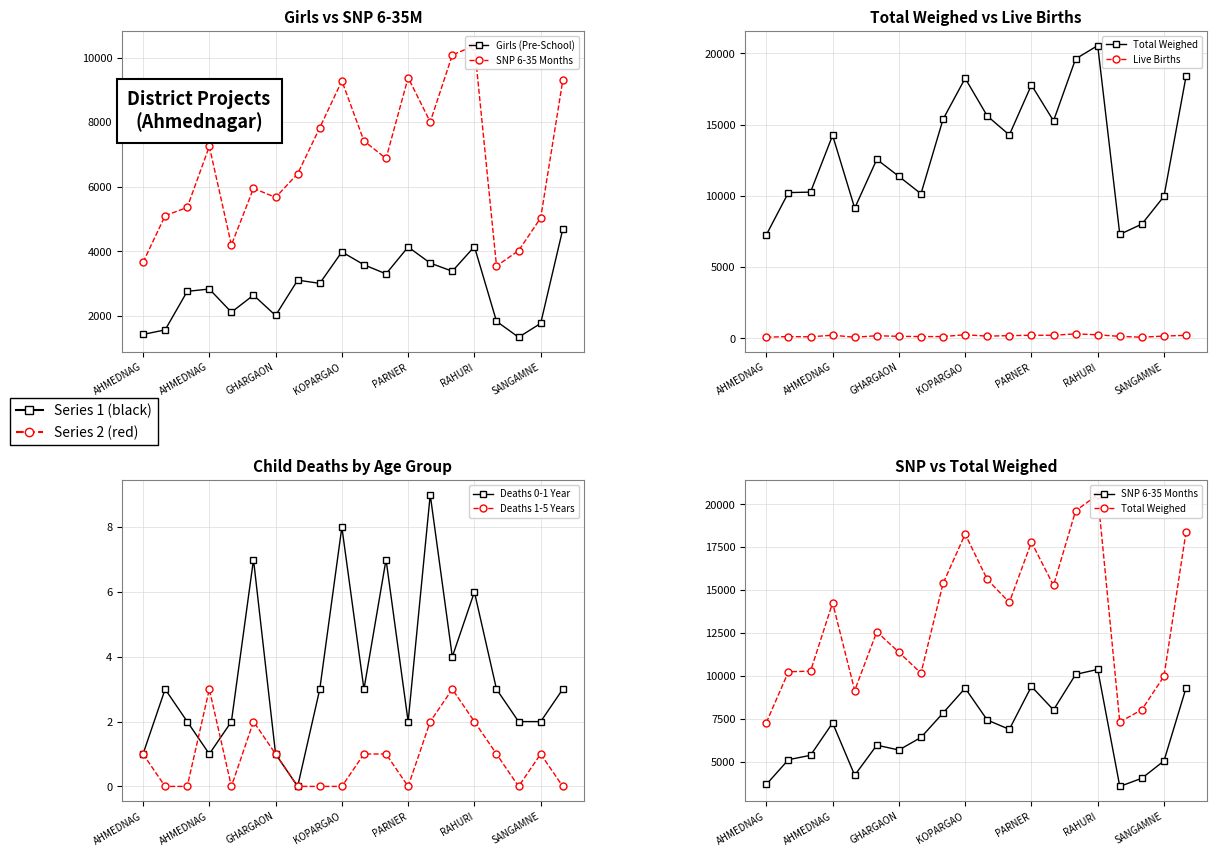

What is the average value of the Girls (Pre-School) series?

2867